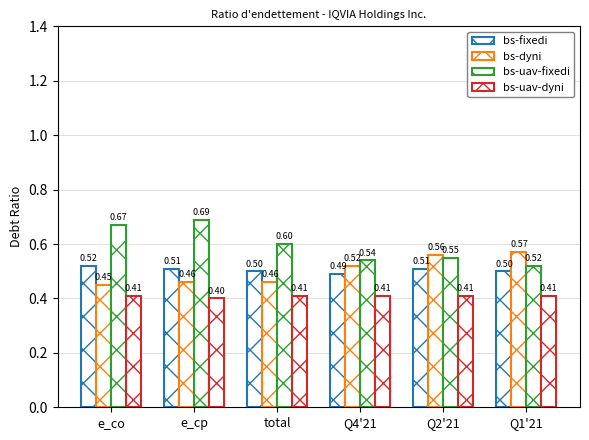

What is the sum of the bs-dyni values at e_cp and e_co?

0.9